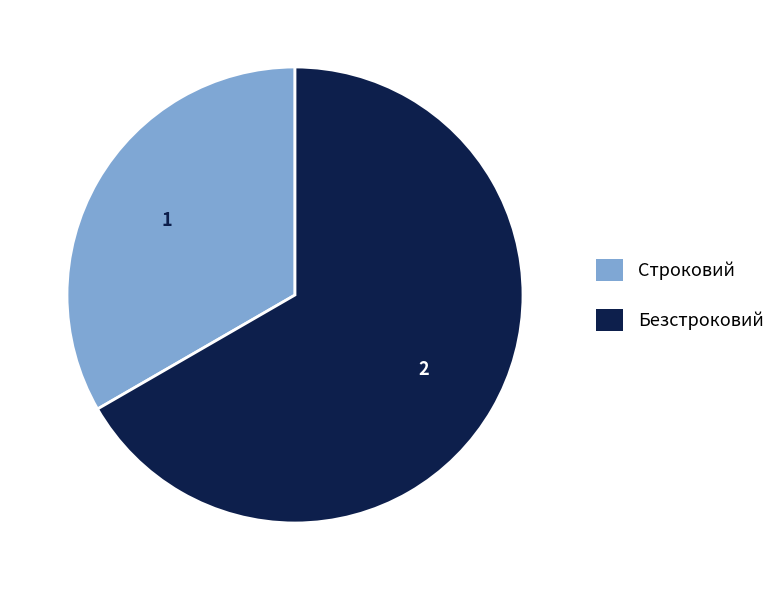

Count the number of slices in the pie.

2